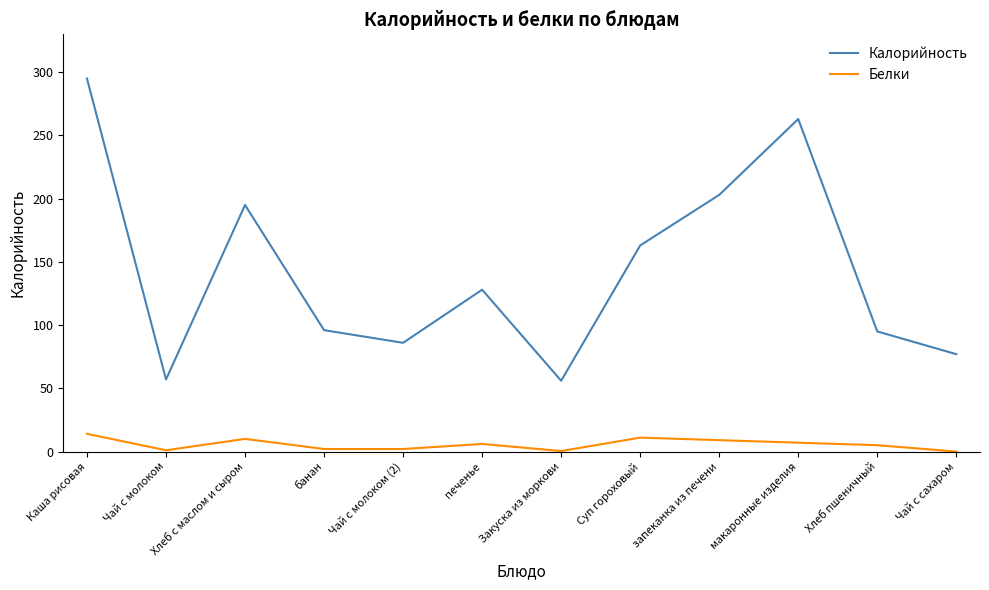

What is the average value of the Белки series?

5.6